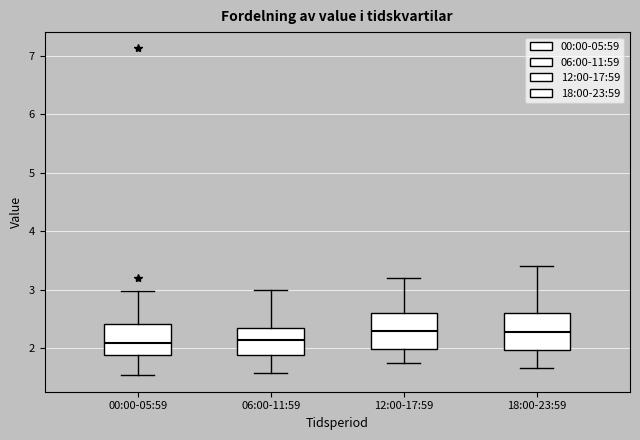

Where does the upper whisker of the box for 12:00-17:59 end on the y-axis? The values are not printed on the chart, so give them approximately, as read against the axis.

3.2